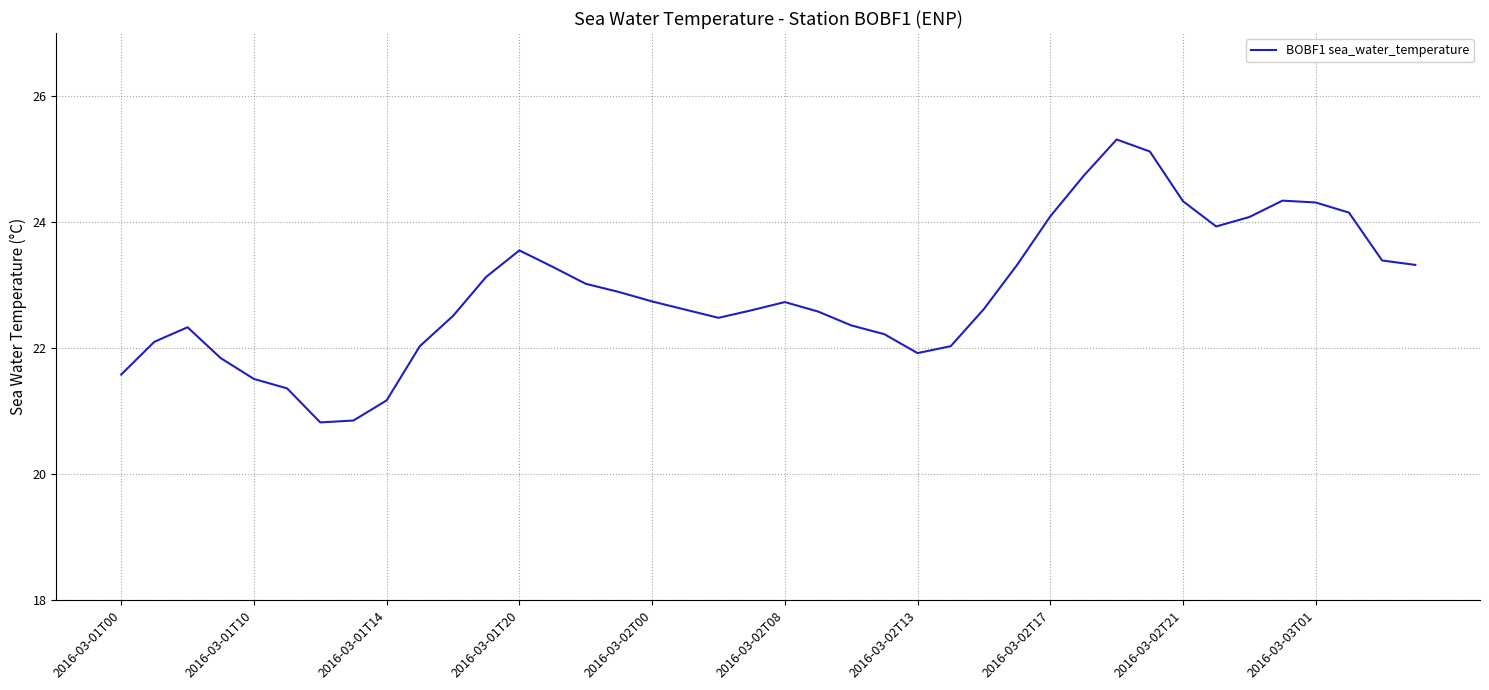

What is the maximum value shown in the chart?

25.3